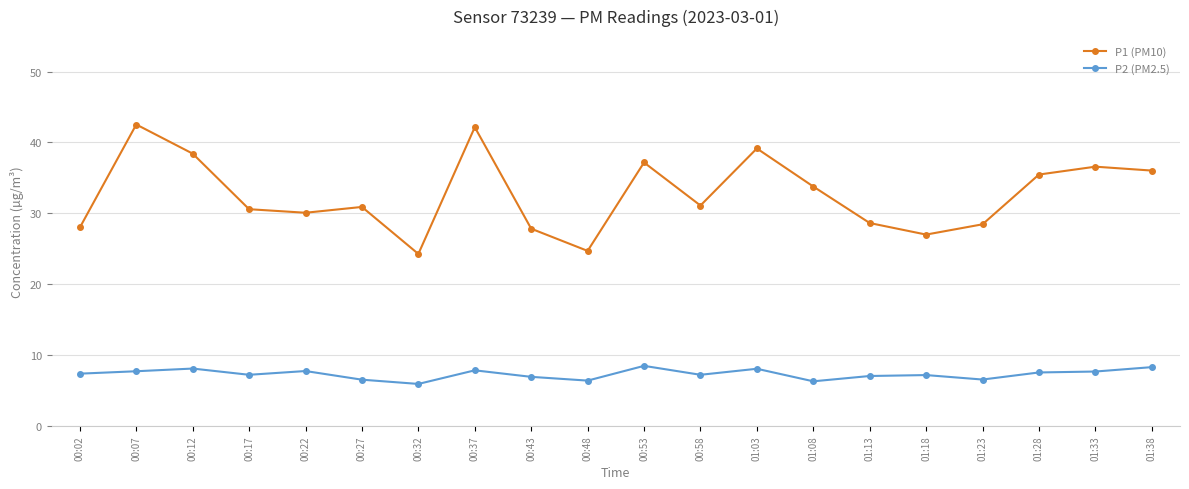

Which series has the largest range (max minus min)?

P1 (PM10)